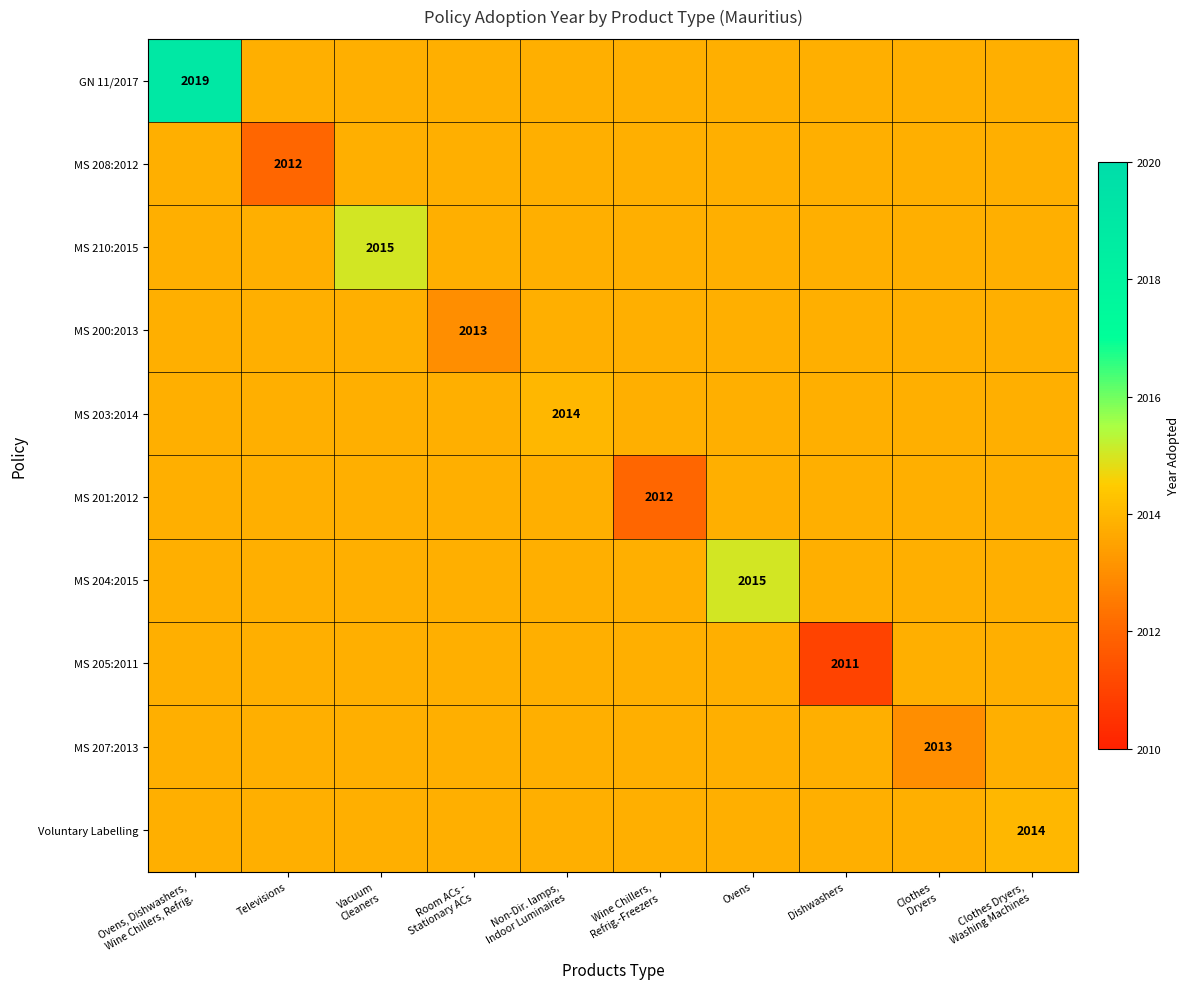

What is the sum of the MS 203:2014 values at Wine Chillers, Refrig.-Freezers and Ovens?

4027.6